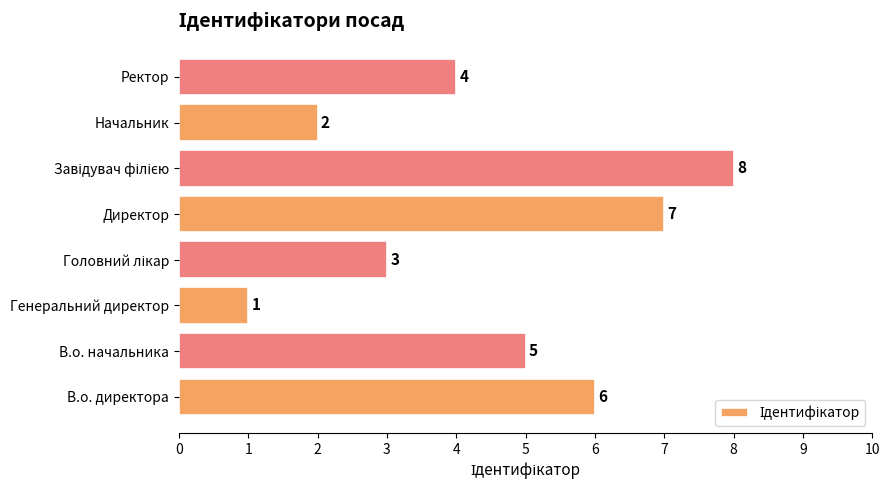

Reading bottom to top, what are all the values shown in this chart?

6	5	1	3	7	8	2	4